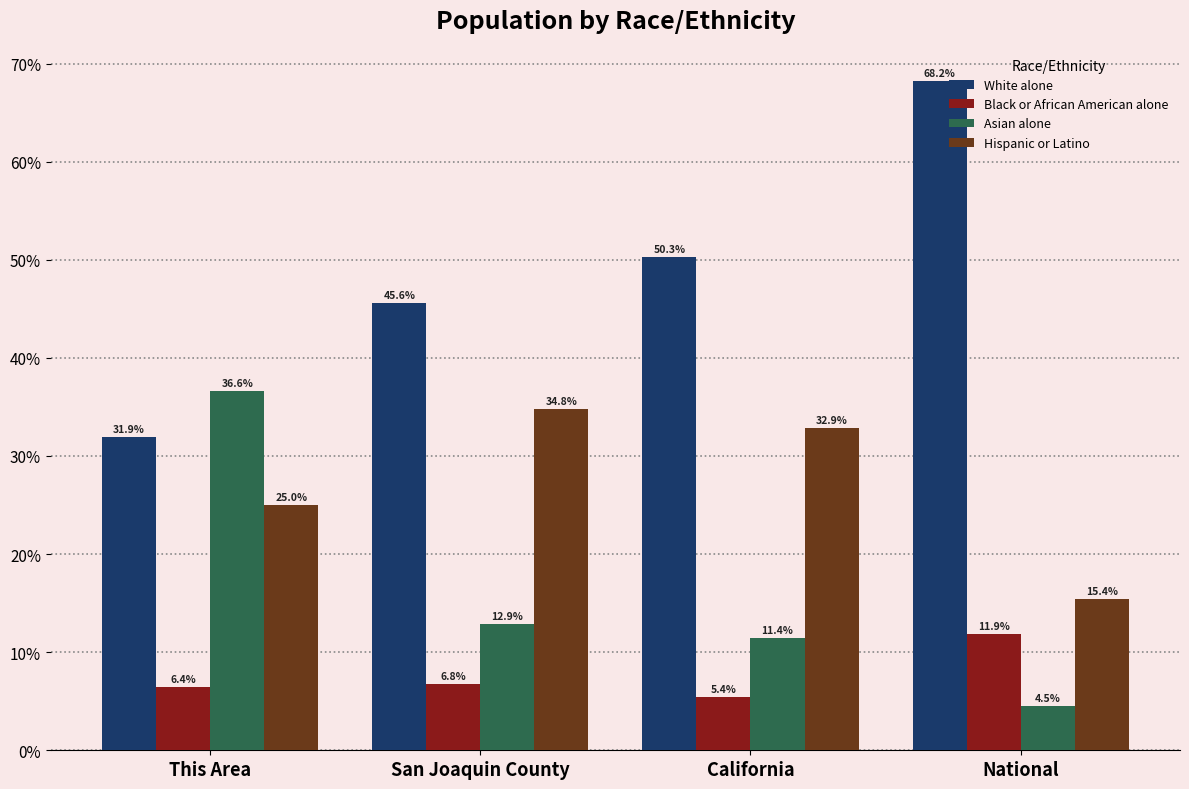

What is the sum of all White alone values?

196.1